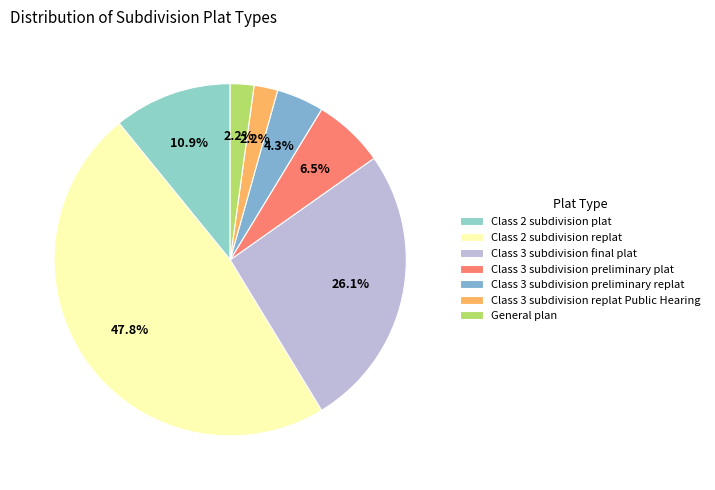

True or false: Class 2 subdivision plat accounts for 2% of the total.

False